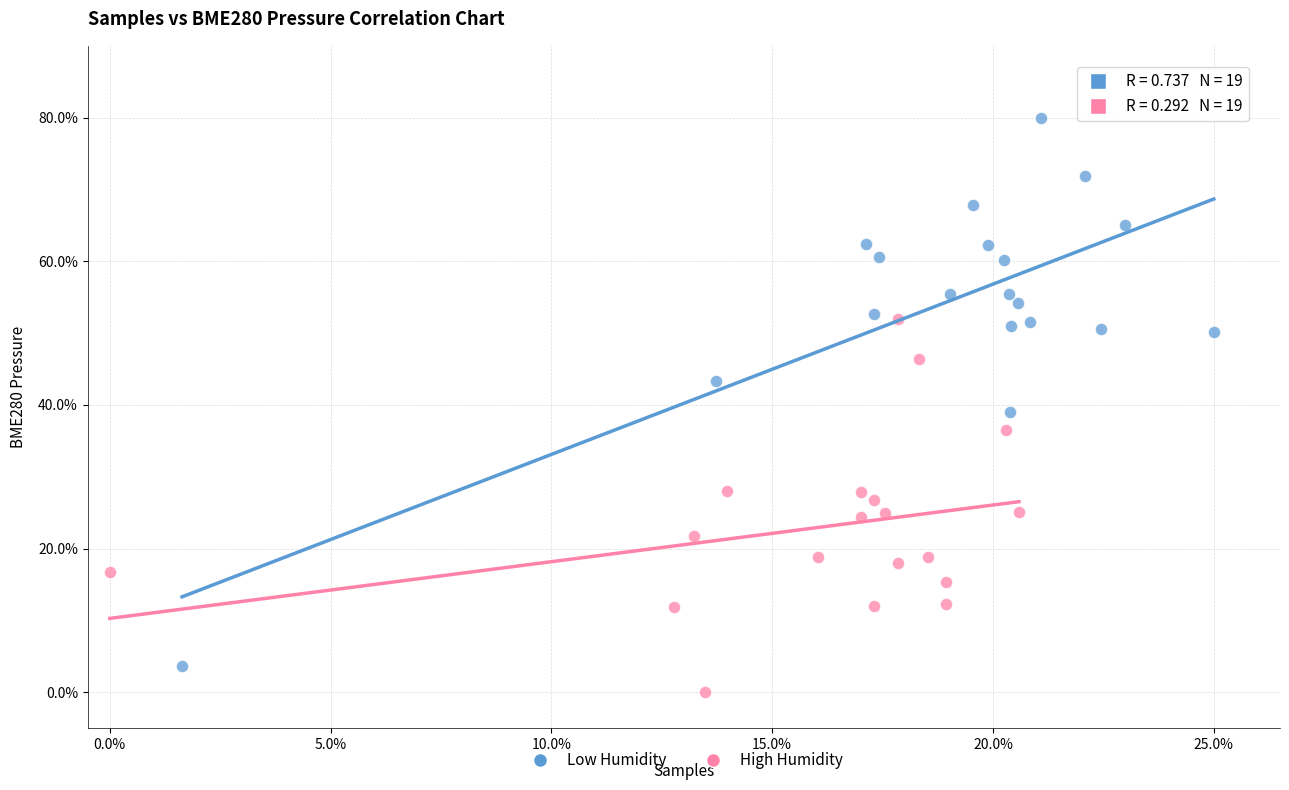

What are all the series names shown in the legend?

Low Humidity, High Humidity